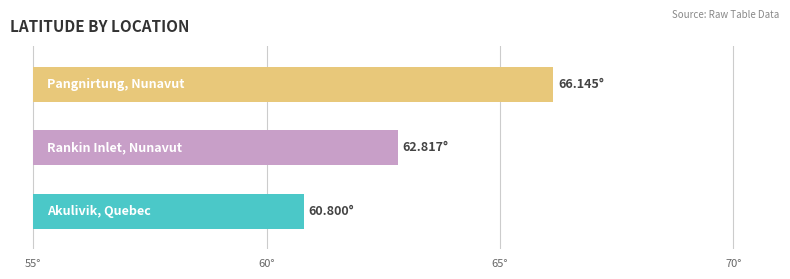

List the labels in order of value, smallest first.

Akulivik, Quebec, Rankin Inlet, Nunavut, Pangnirtung, Nunavut